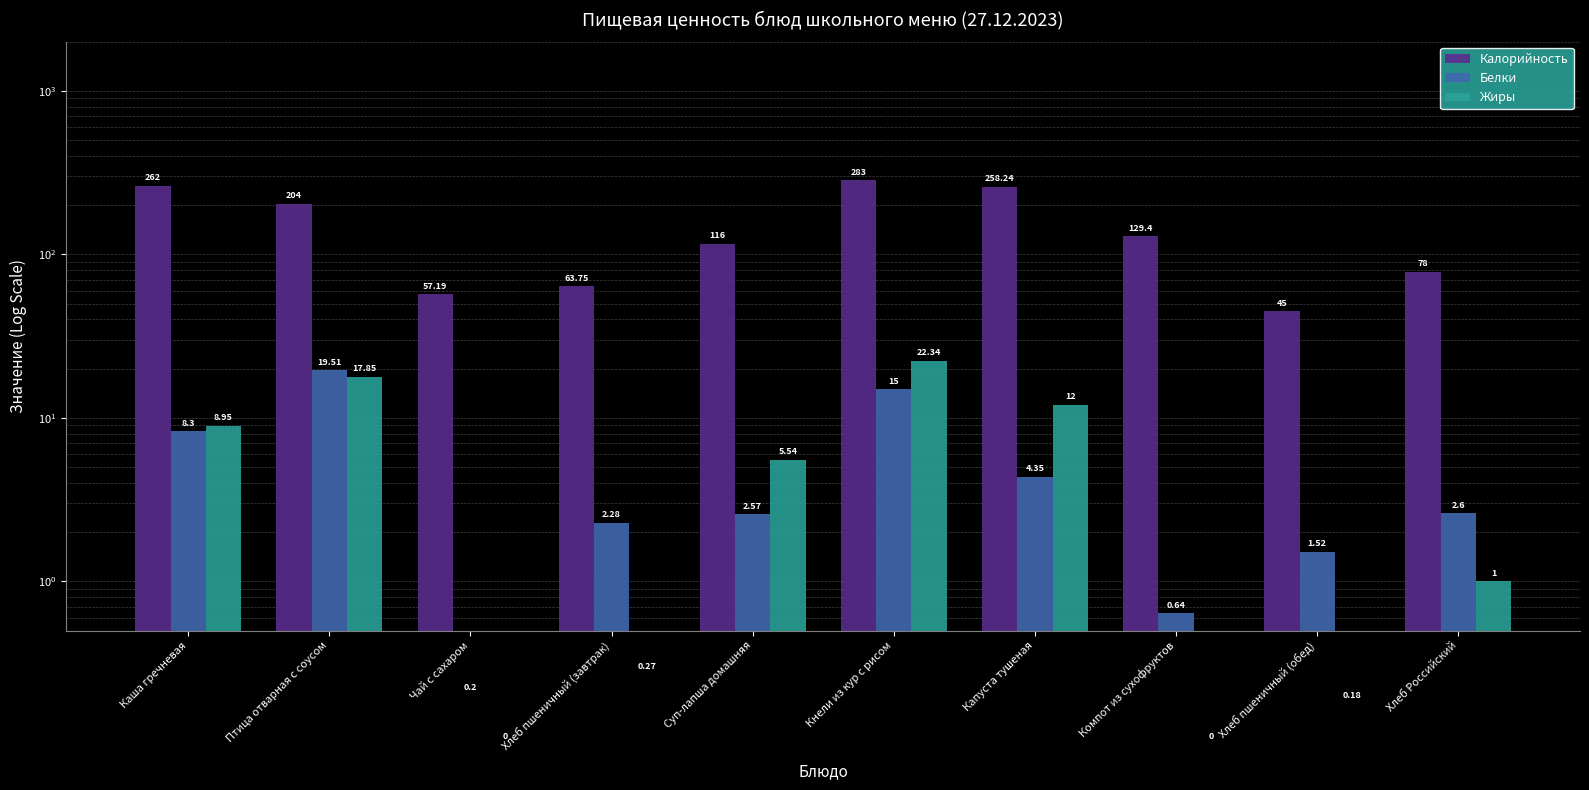

Which series has the largest total across all categories?

Калорийность